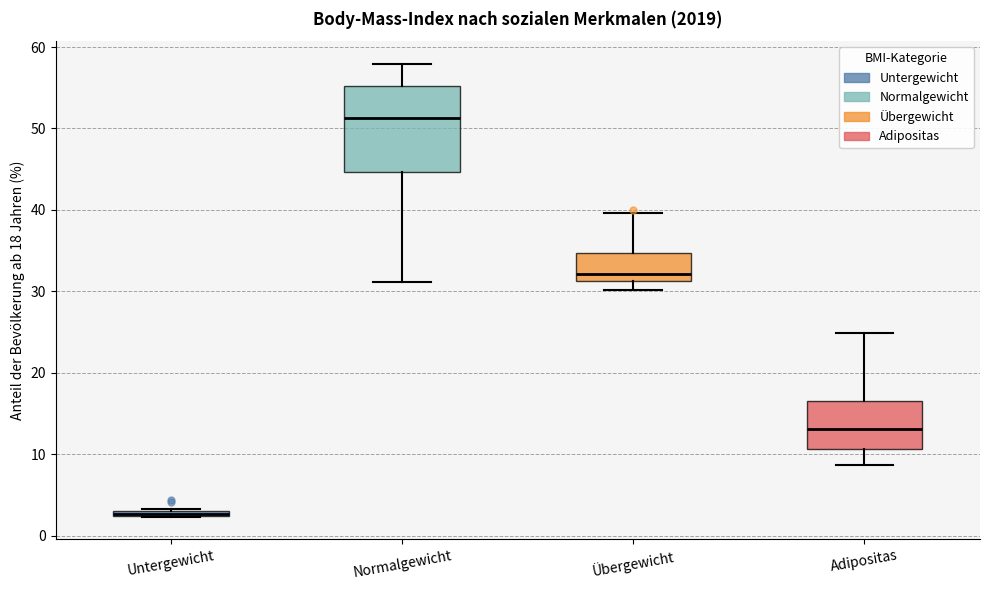

Comparing the boxes themselves (not the whiskers), which one is the tallest?

Normalgewicht